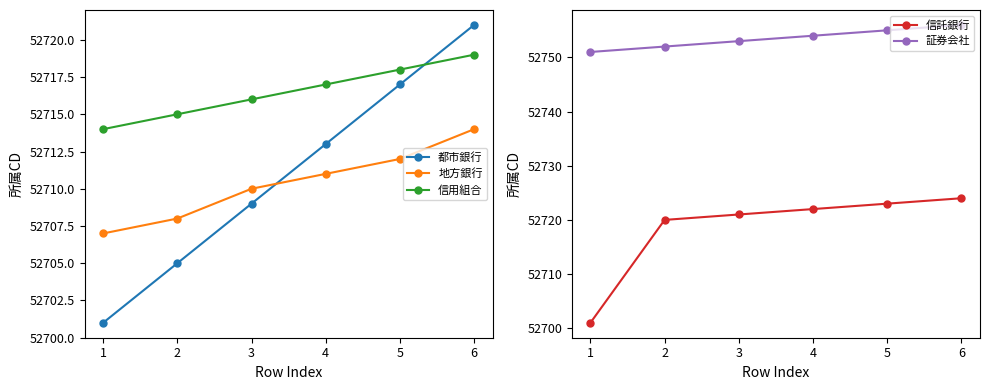

True or false: 信用組合 and 証券会社 cross at least once.

False